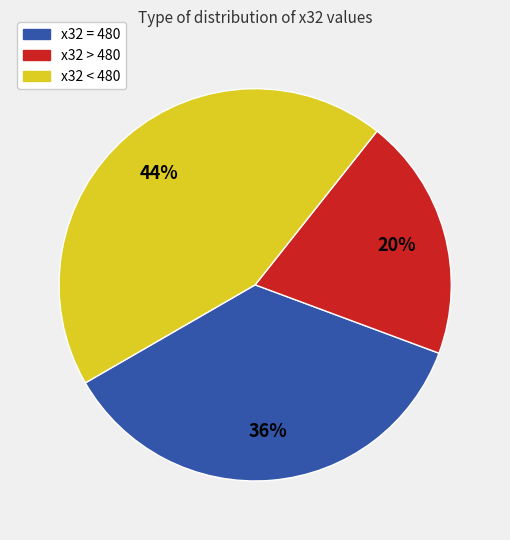

Which slice is the smallest?

x32 > 480